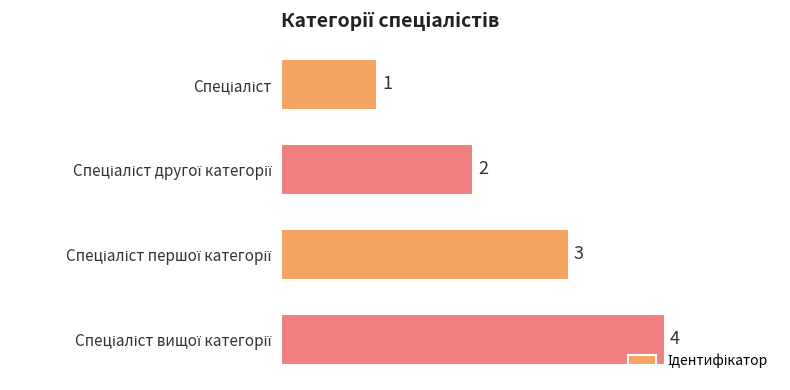

What is the value of the 2nd bar from the top?

2